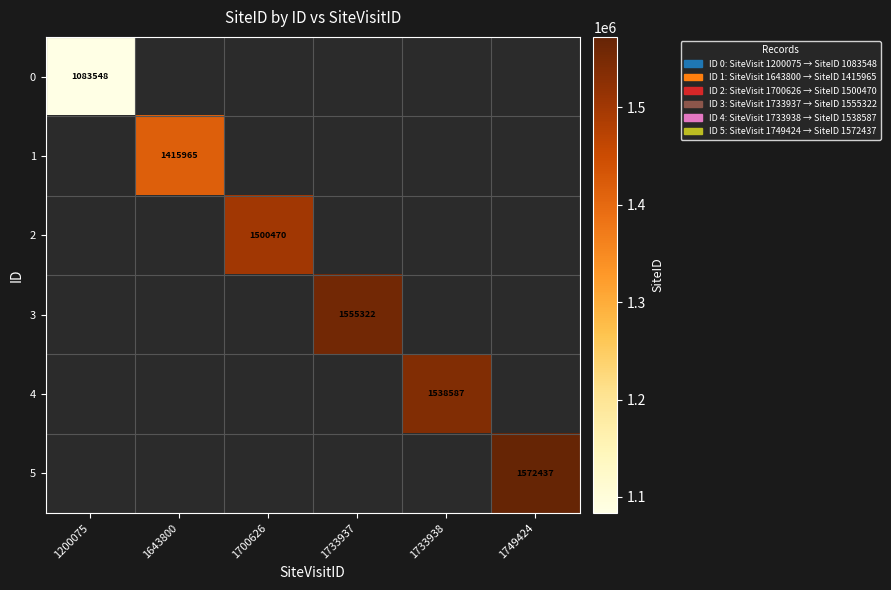

The value of 3 at 1733937 is 991784. True or false?

False